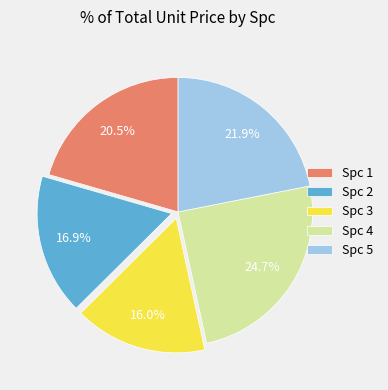

Count the number of slices in the pie.

5